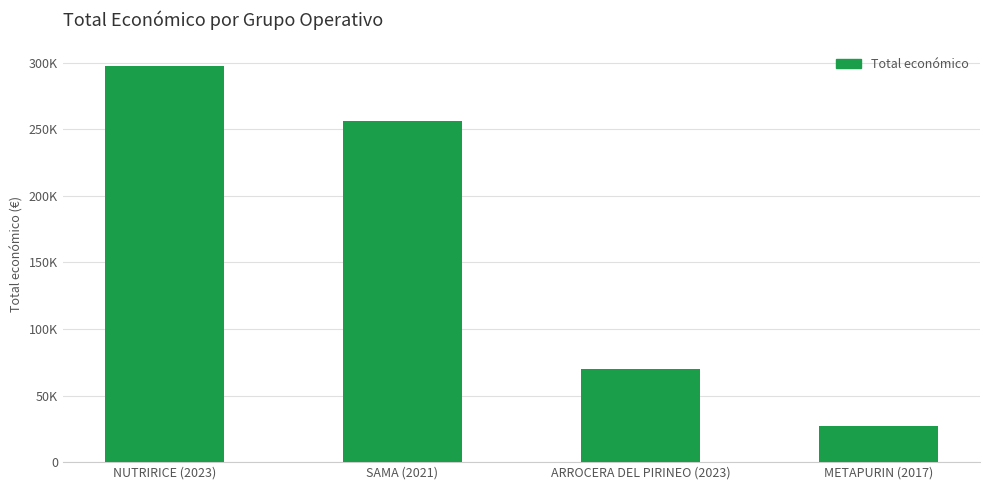

The chart shows a value of 70000 at ARROCERA DEL PIRINEO (2023). True or false?

True